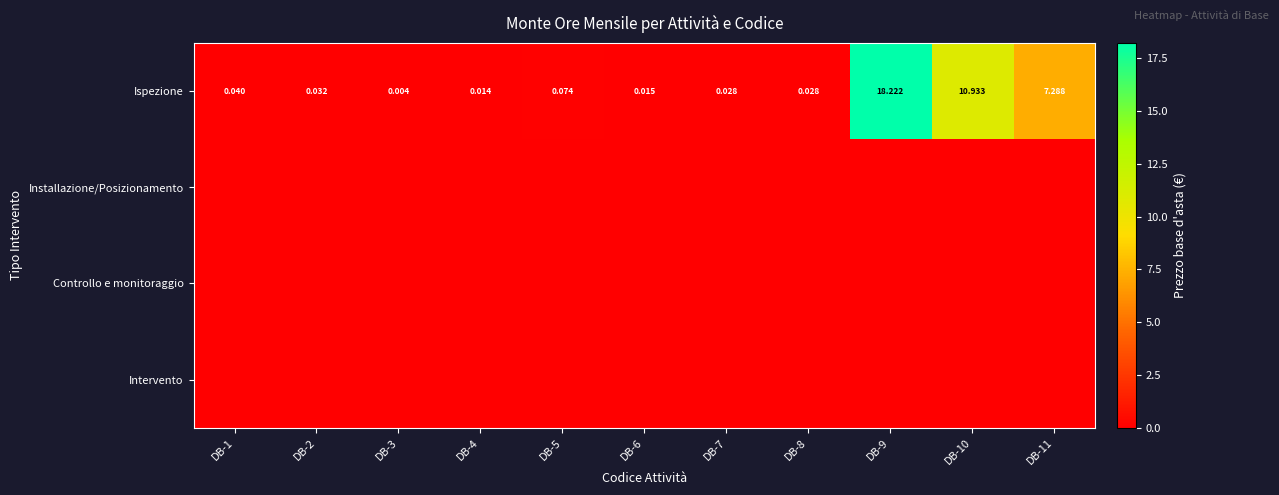

The value of Installazione/Posizionamento at DB-6 is 0.0. True or false?

True